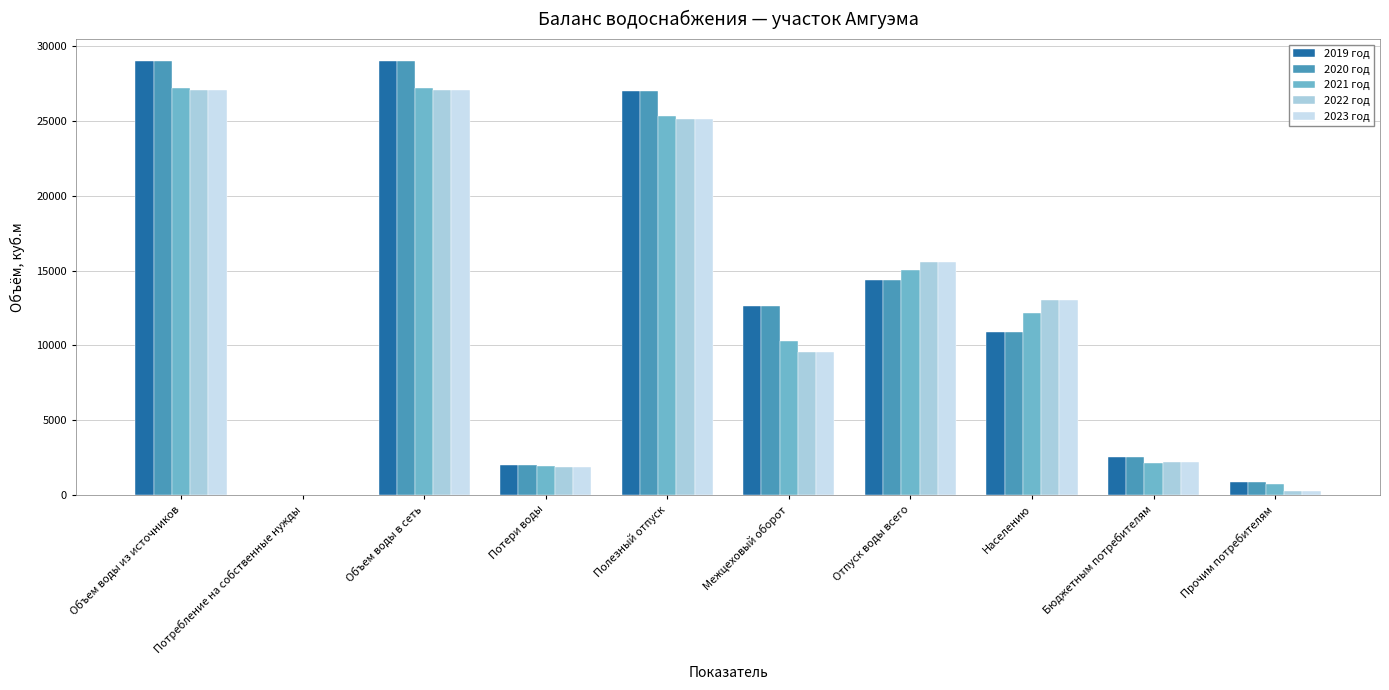

What is the minimum value for 2020 год?

5.8